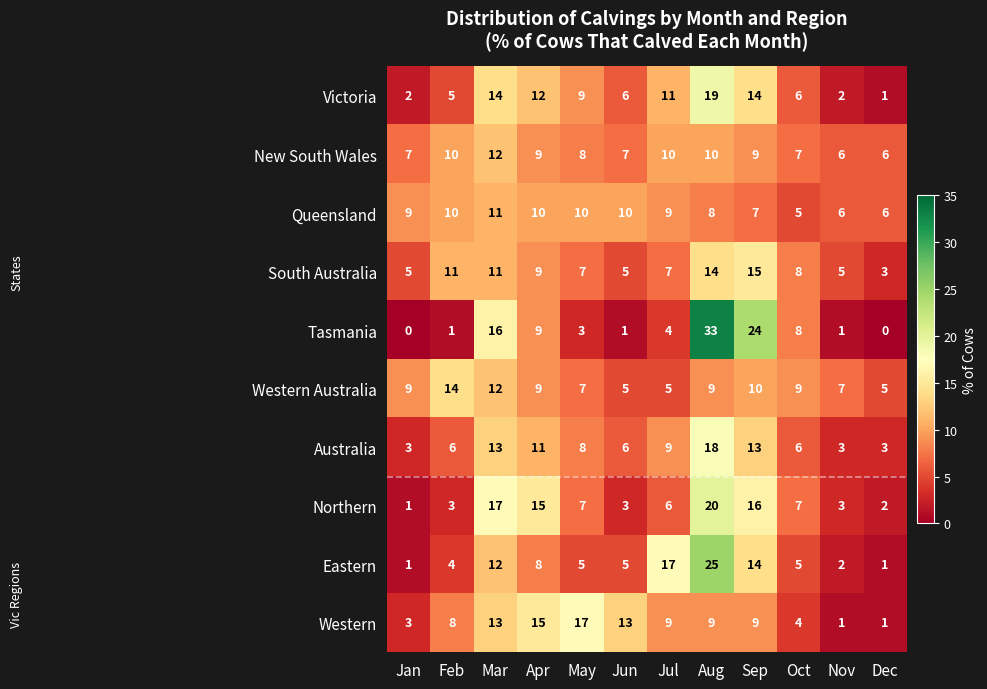

List the series in order of their peak value, lowest first.

Queensland, New South Wales, Western Australia, South Australia, Western, Australia, Victoria, Northern, Eastern, Tasmania